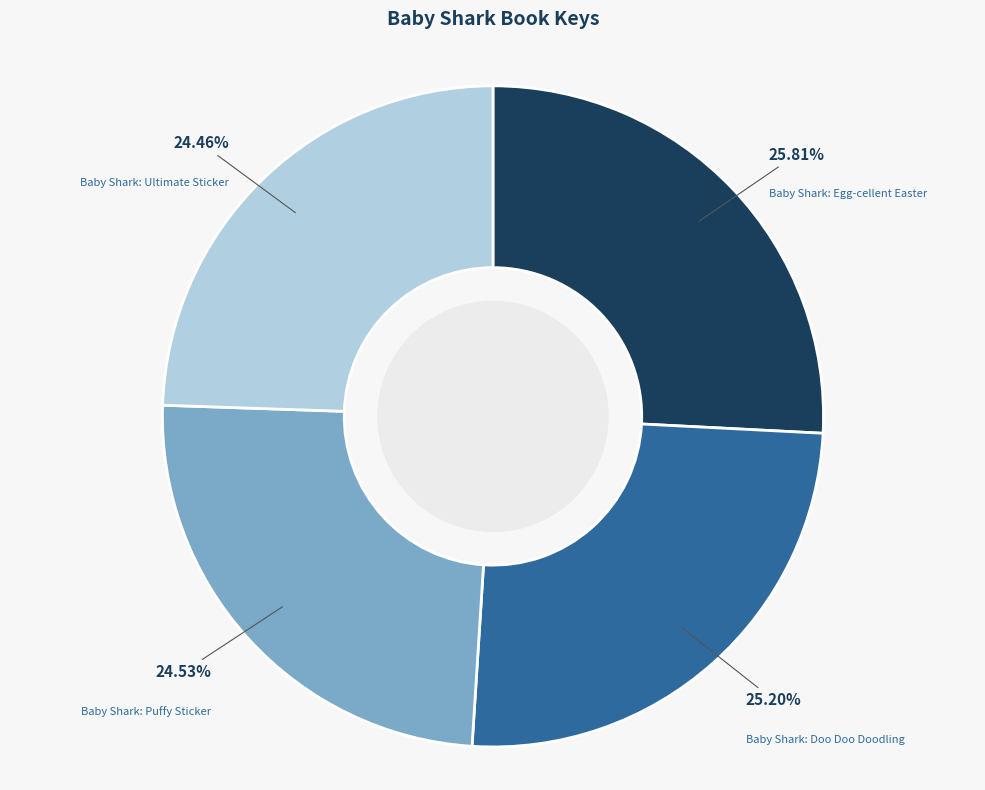

To the nearest percent, what portion does Baby Shark: Puffy Sticker represent?

25%